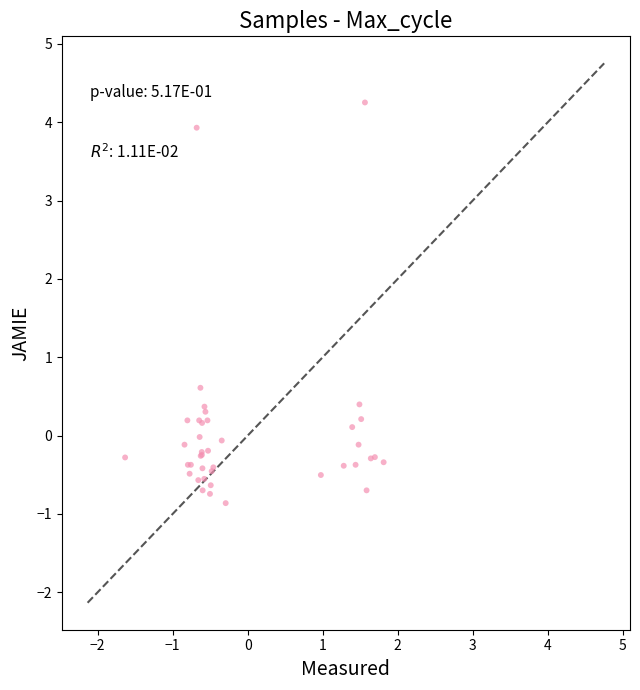

What Y value in the scatter plot is closest to 1?

0.6